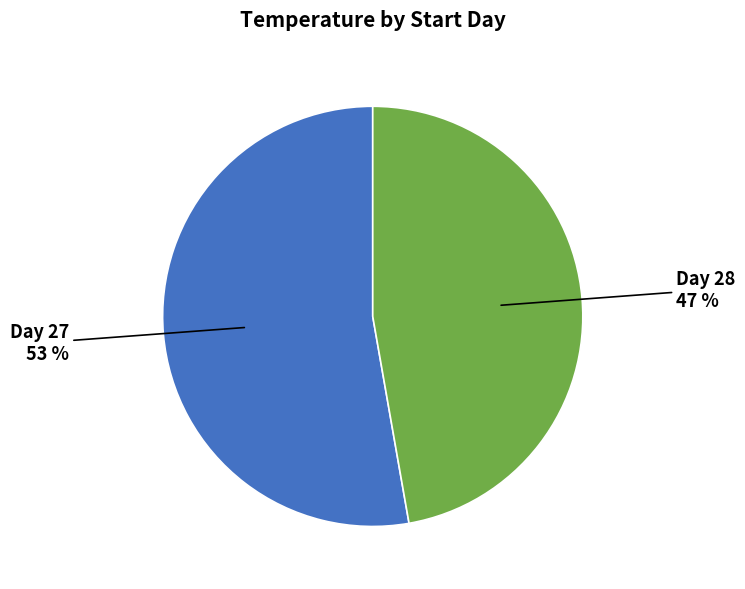

Does any single category account for the majority?

Yes